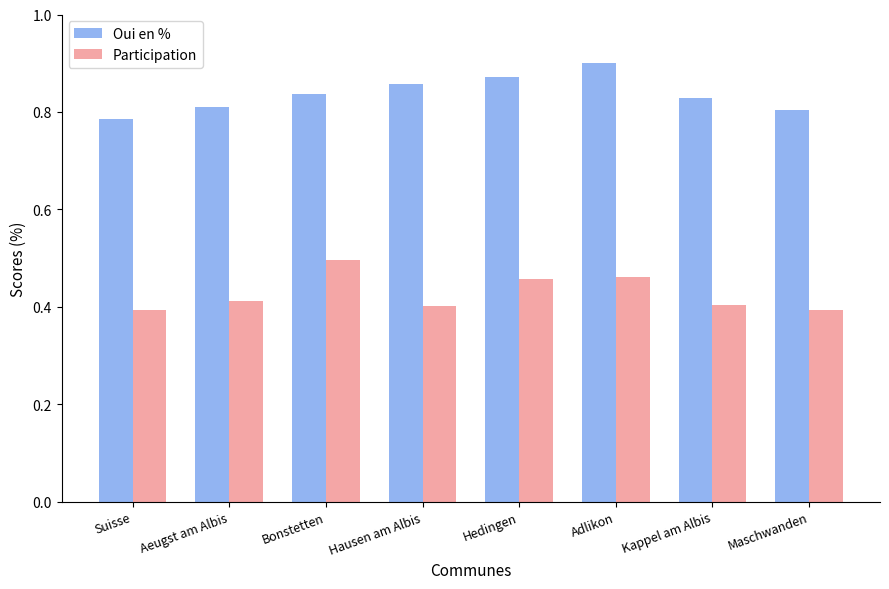

Rank the series by their average value, from lowest to highest.

Participation, Oui en %